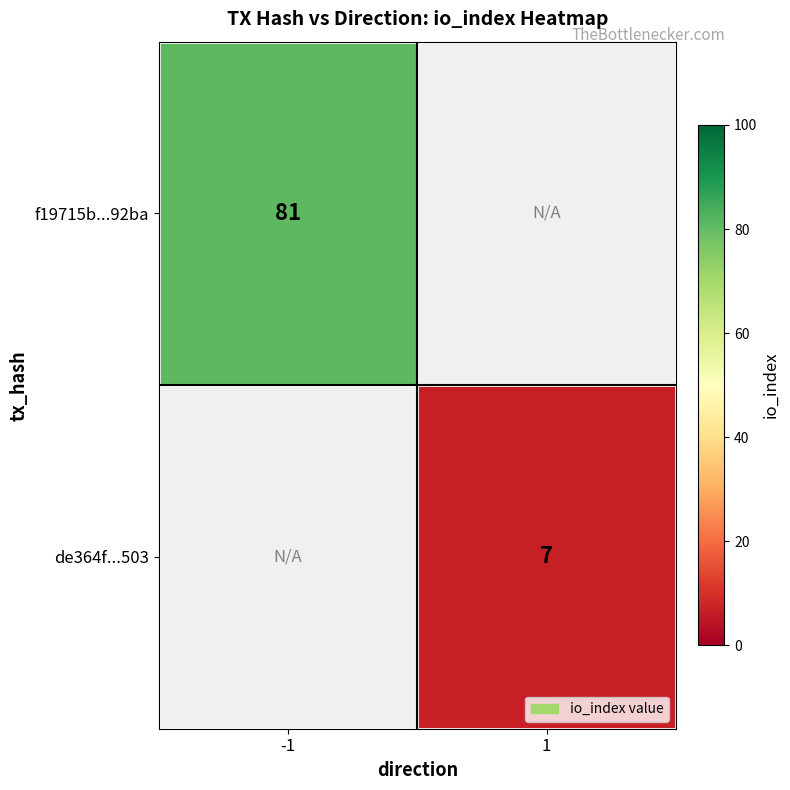

The value of f19715b...92ba at -1 is 107. True or false?

False